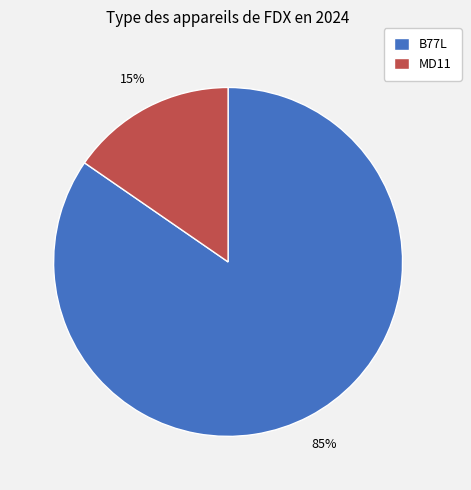

How many segments does this pie chart have?

2